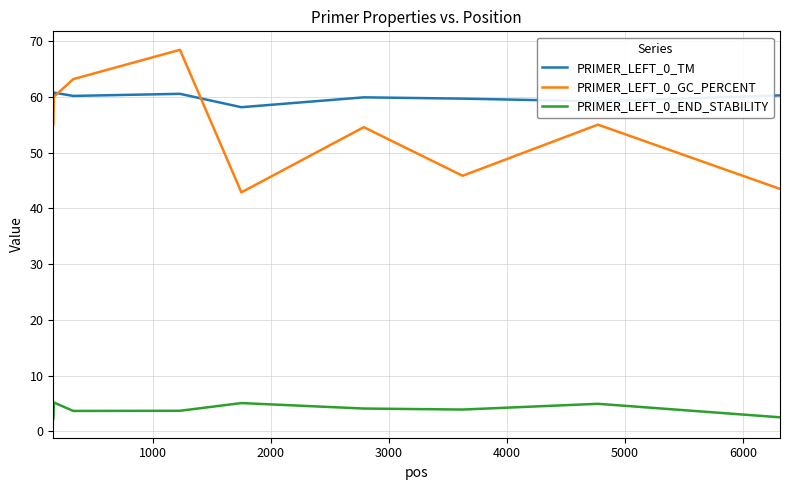

What is the maximum value shown in the chart?

68.4